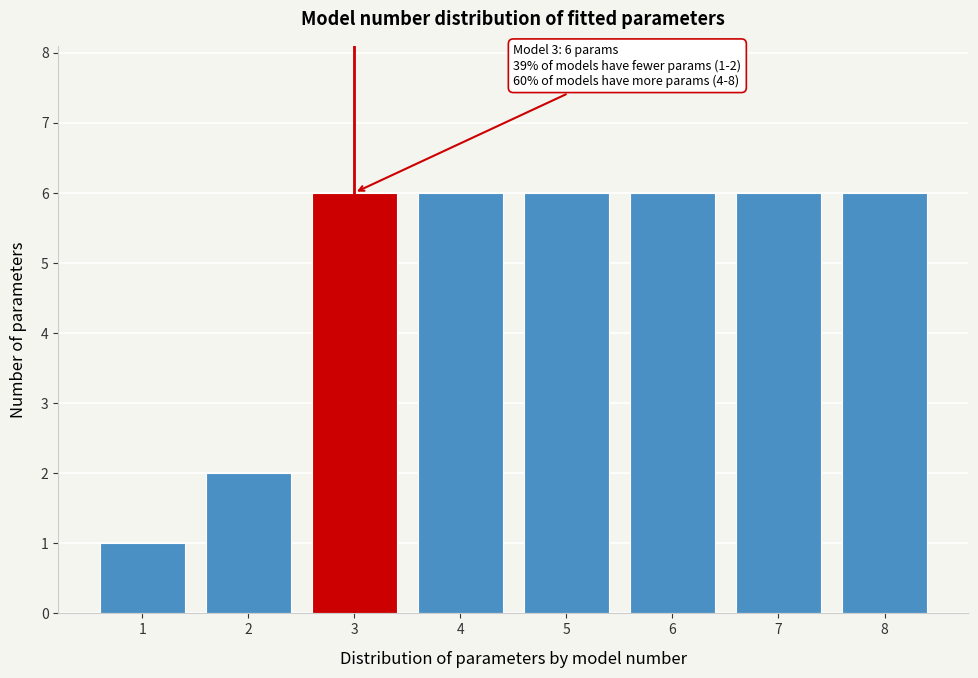

Reading left to right, list all the values displayed in this chart.

1=1	2=2	3=6	4=6	5=6	6=6	7=6	8=6